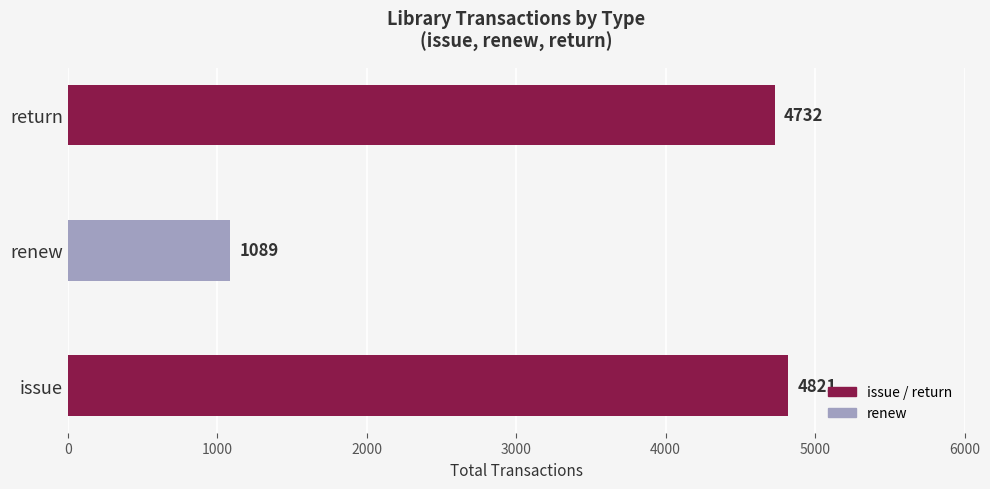

Rank the categories by value from highest to lowest.

issue, return, renew